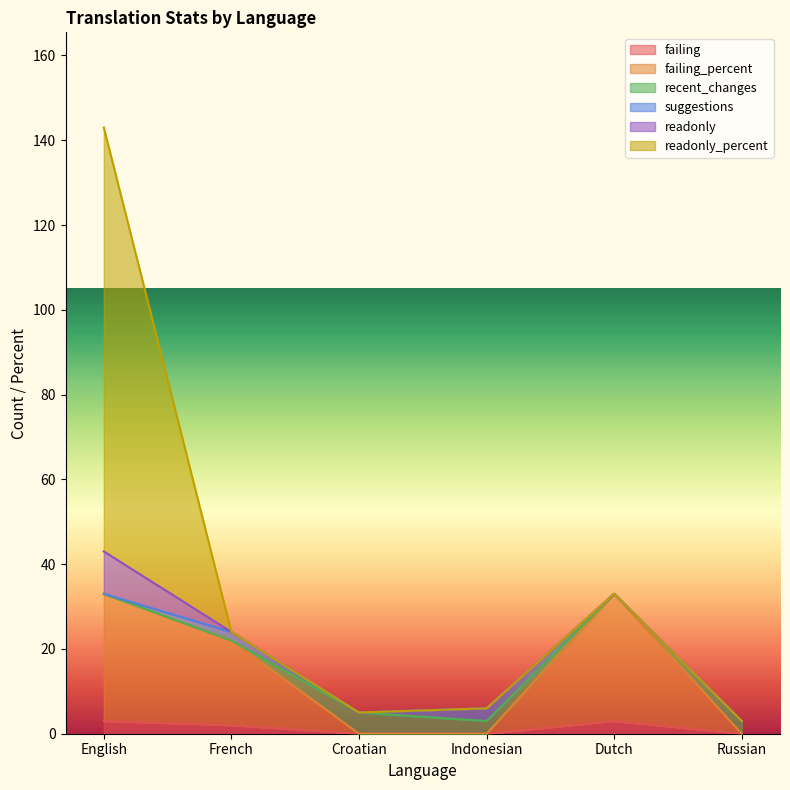

Reading right to left, what are all the values shown in this chart?

failing: 0	3	0	0	2	3
failing_percent: 0	30	0	0	20	30
recent_changes: 3	0	3	5	0	0
suggestions: 0	0	3	0	2	0
readonly: 0	0	0	0	0	10
readonly_percent: 0	0	0	0	0	100